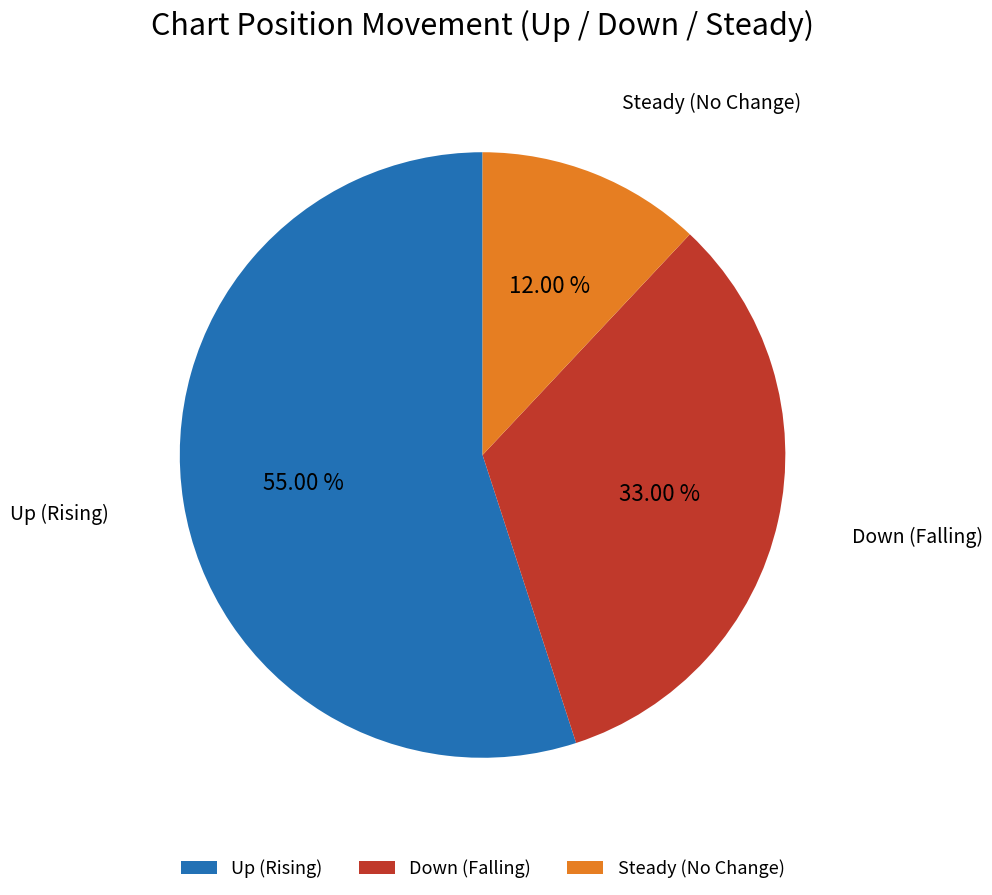

Rank the categories by value from lowest to highest.

Steady (No Change), Down (Falling), Up (Rising)